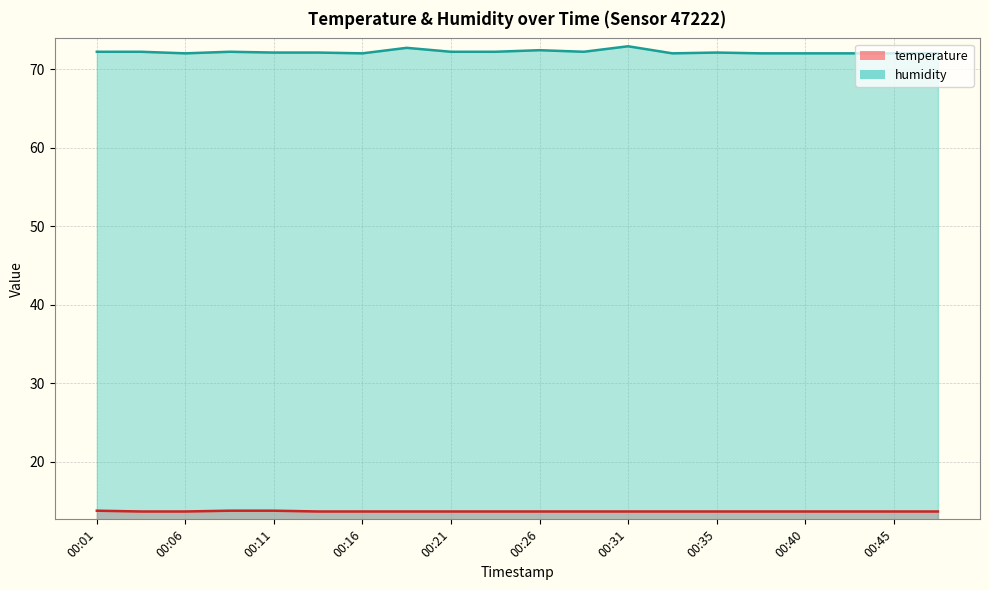

What is the average value of the temperature series?

13.7